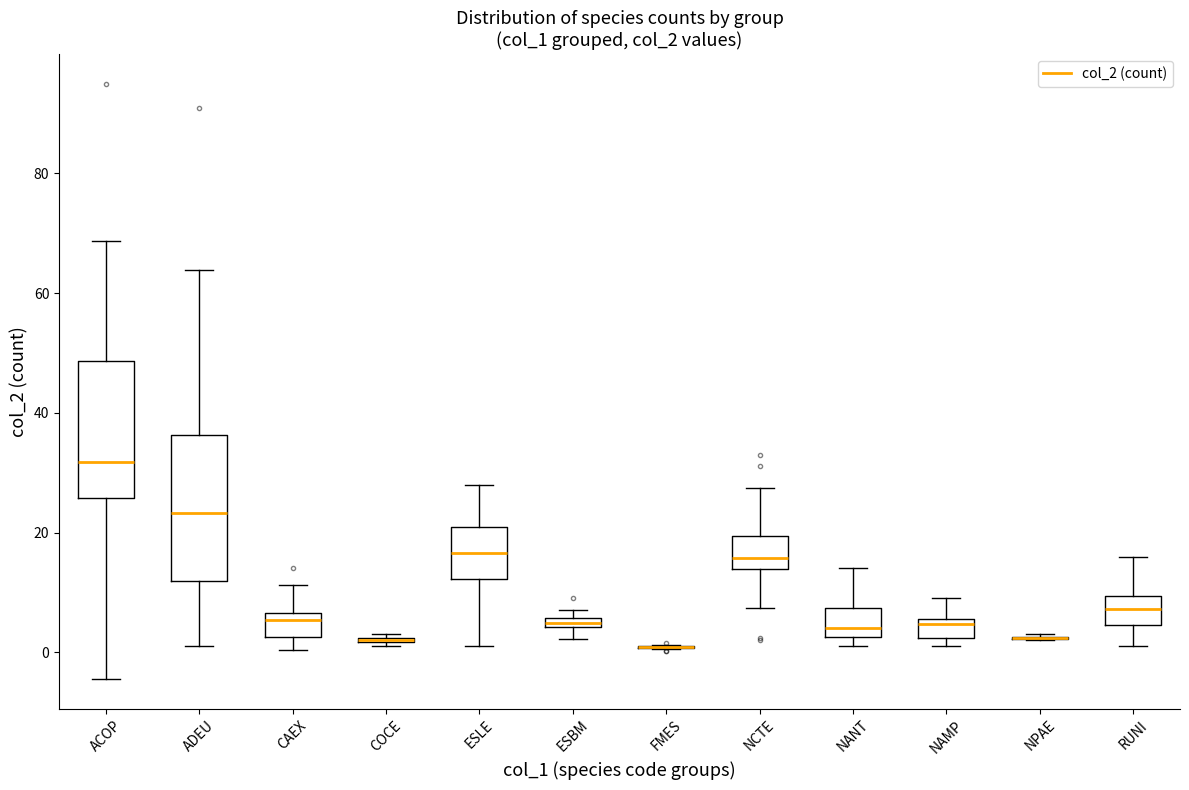

Where does the lower whisker of the box for ADEU end on the y-axis? The values are not printed on the chart, so give them approximately, as read against the axis.

2